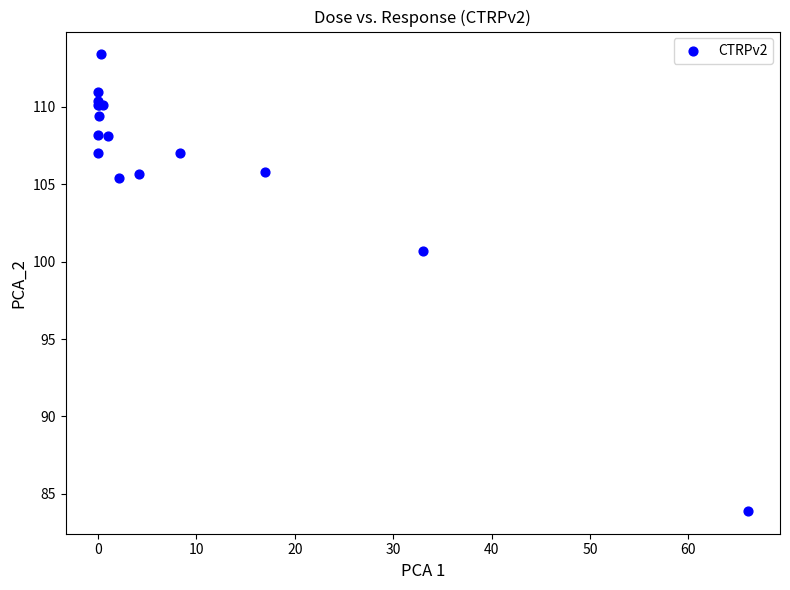

What Y value in the scatter plot is closest to 98?

100.7